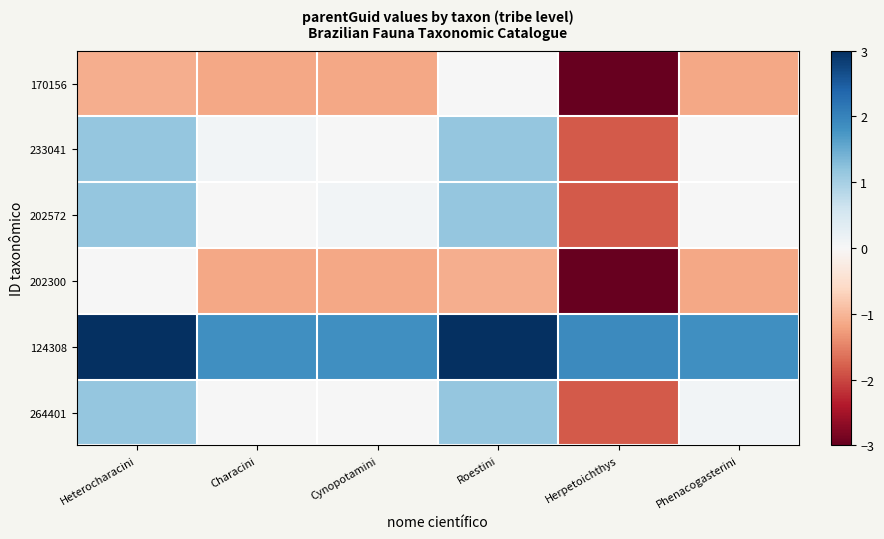

Reading left to right, list all the values displayed in this chart.

170156: Heterocharacini=-1.1	Characini=-1.2	Cynopotamini=-1.2	Roestini=0.0	Herpetoichthys=-3.0	Phenacogasterini=-1.2
233041: Heterocharacini=1.2	Characini=0.1	Cynopotamini=0.0	Roestini=1.2	Herpetoichthys=-1.8	Phenacogasterini=0.0
202572: Heterocharacini=1.2	Characini=0.0	Cynopotamini=0.1	Roestini=1.2	Herpetoichthys=-1.8	Phenacogasterini=0.0
202300: Heterocharacini=0.0	Characini=-1.2	Cynopotamini=-1.2	Roestini=-1.1	Herpetoichthys=-3.0	Phenacogasterini=-1.2
124308: Heterocharacini=3.0	Characini=1.8	Cynopotamini=1.8	Roestini=3.0	Herpetoichthys=1.9	Phenacogasterini=1.8
264401: Heterocharacini=1.2	Characini=0.0	Cynopotamini=0.0	Roestini=1.2	Herpetoichthys=-1.8	Phenacogasterini=0.1